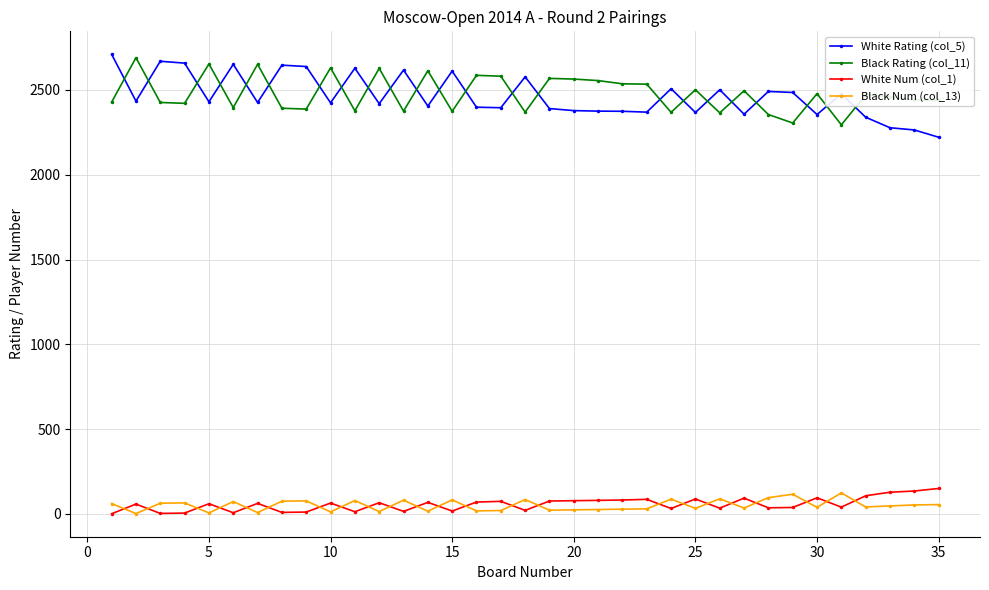

True or false: White Num (col_1) and Black Rating (col_11) cross at least once.

False